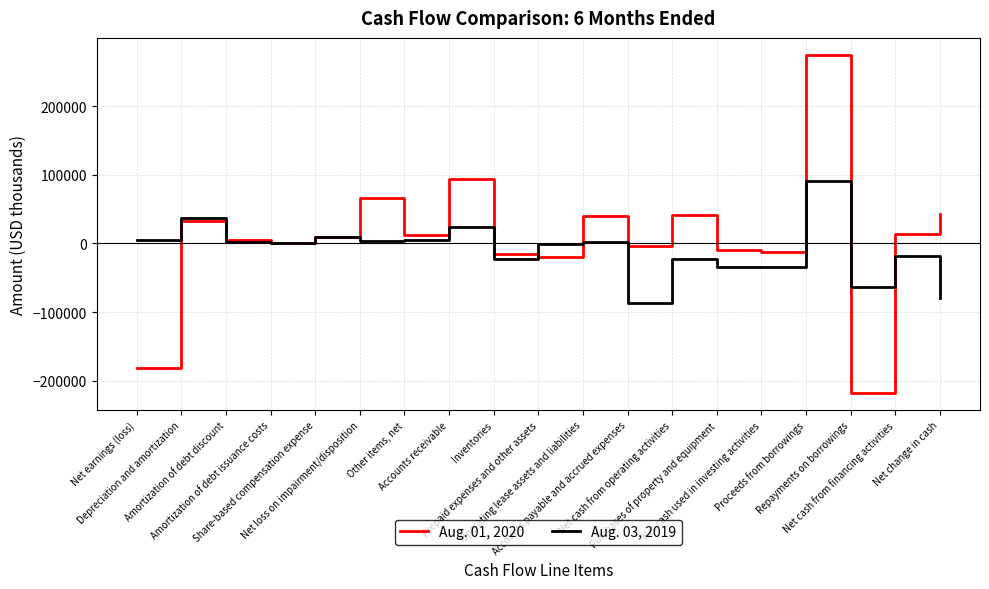

Which series changed the most between Prepaid expenses and other assets and Purchases of property and equipment?

Aug. 03, 2019